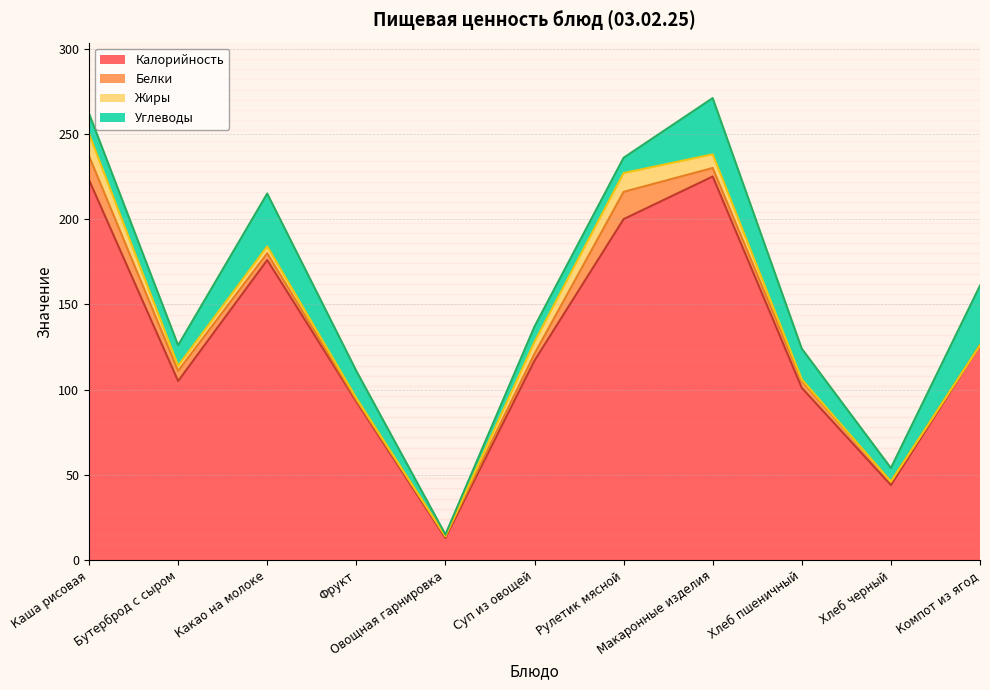

How many lines are shown in the chart?

4